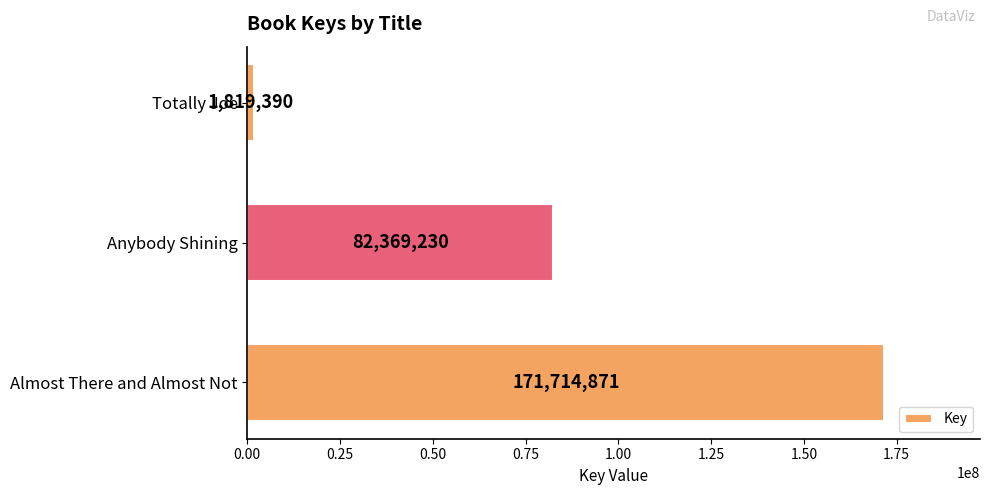

Reading bottom to top, what are all the values shown in this chart?

Almost There and Almost Not=171714871	Anybody Shining=82369230	Totally Joe=1819390